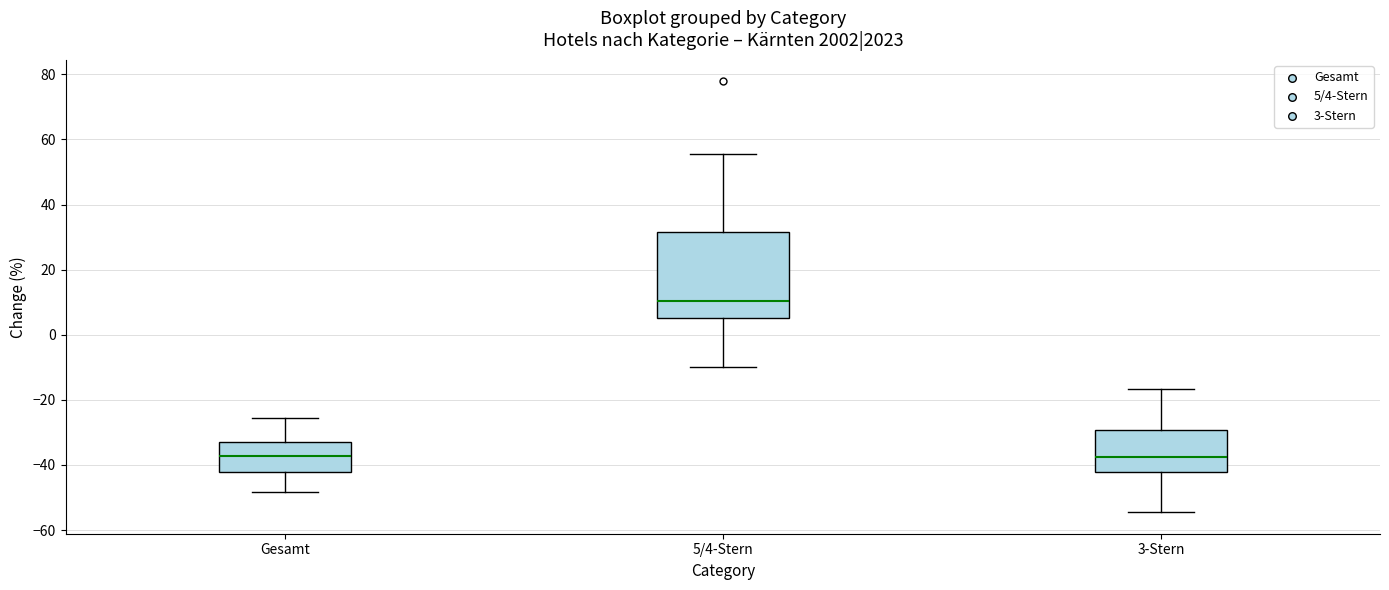

Reading left to right, read every box against the y-axis: the position of its median line, the range the box covers, and the ends of its whiskers. The values are not printed on the chart, so give them approximately, as read against the axis.

Gesamt: median -38, box -42 to -32, whiskers -48 to -26
5/4-Stern: median 10, box 6 to 32, whiskers -10 to 56
3-Stern: median -38, box -42 to -30, whiskers -54 to -16